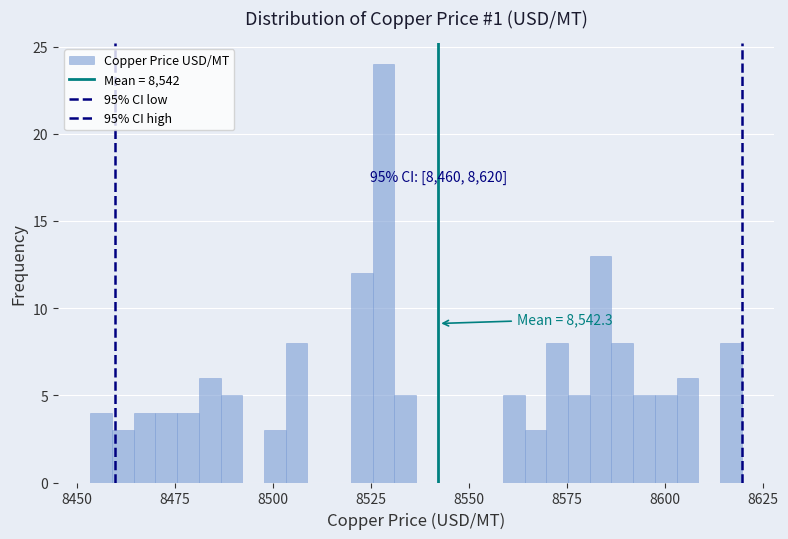

Around what value on the x-axis is the tallest bar? Give the approximate position of its centre, as read against the axis.

8530